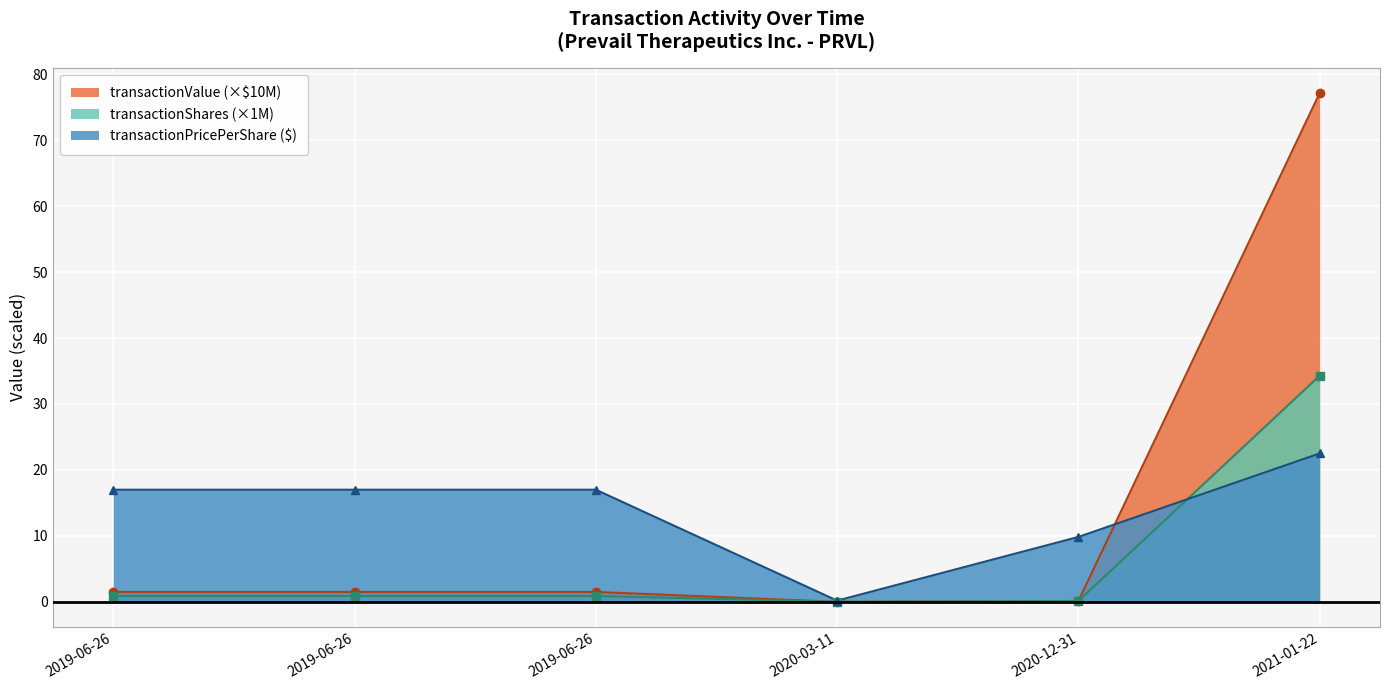

How many intersections are there between transactionValue and transactionShares?

2